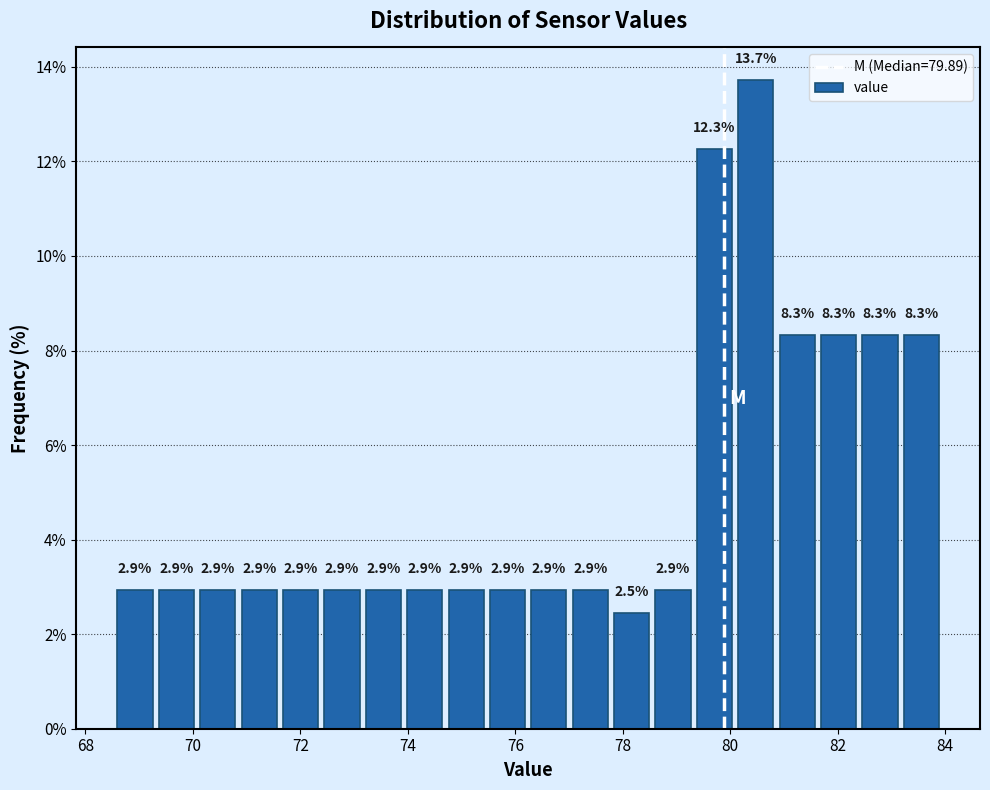

Read against the x-axis, roughly where is the centre of the tallest bar?

80.4